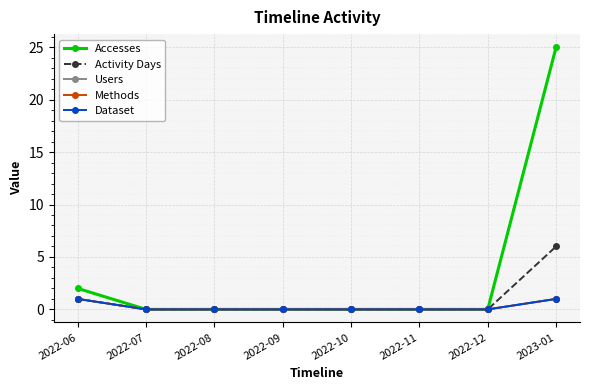

True or false: Activity Days and Dataset intersect in this chart.

False